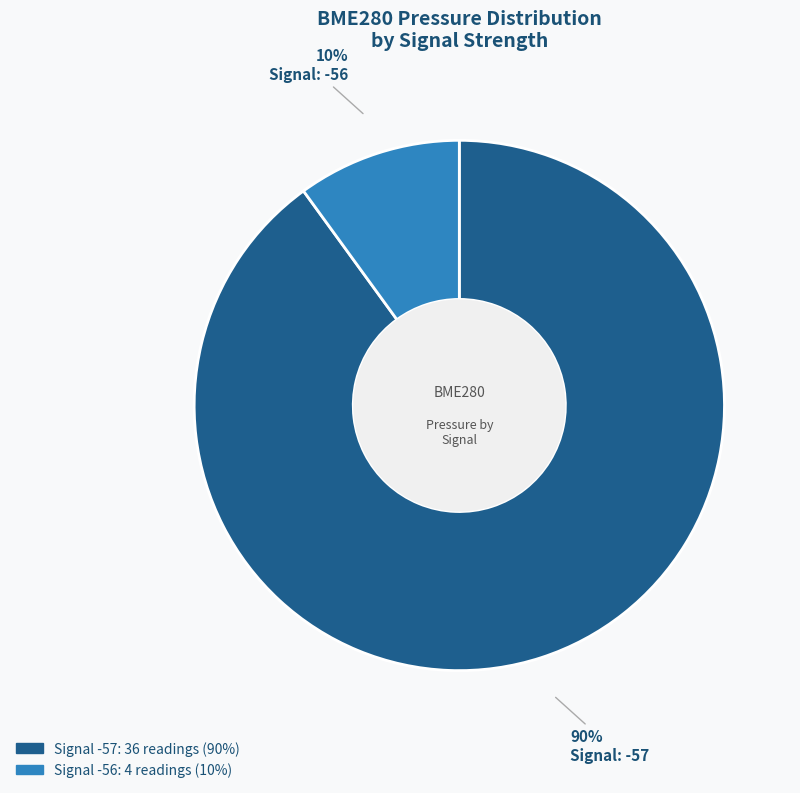

How many segments does this pie chart have?

2